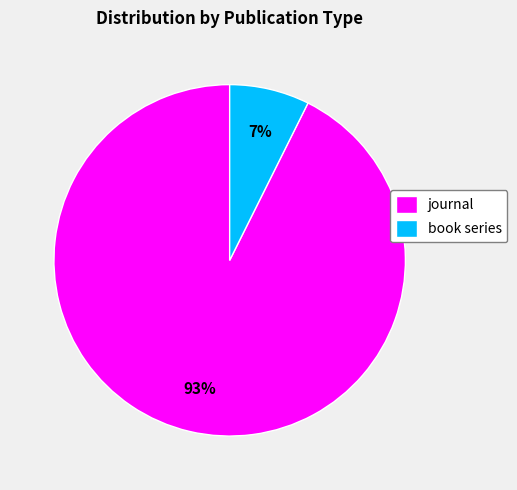

Which category has the biggest portion of the pie?

journal